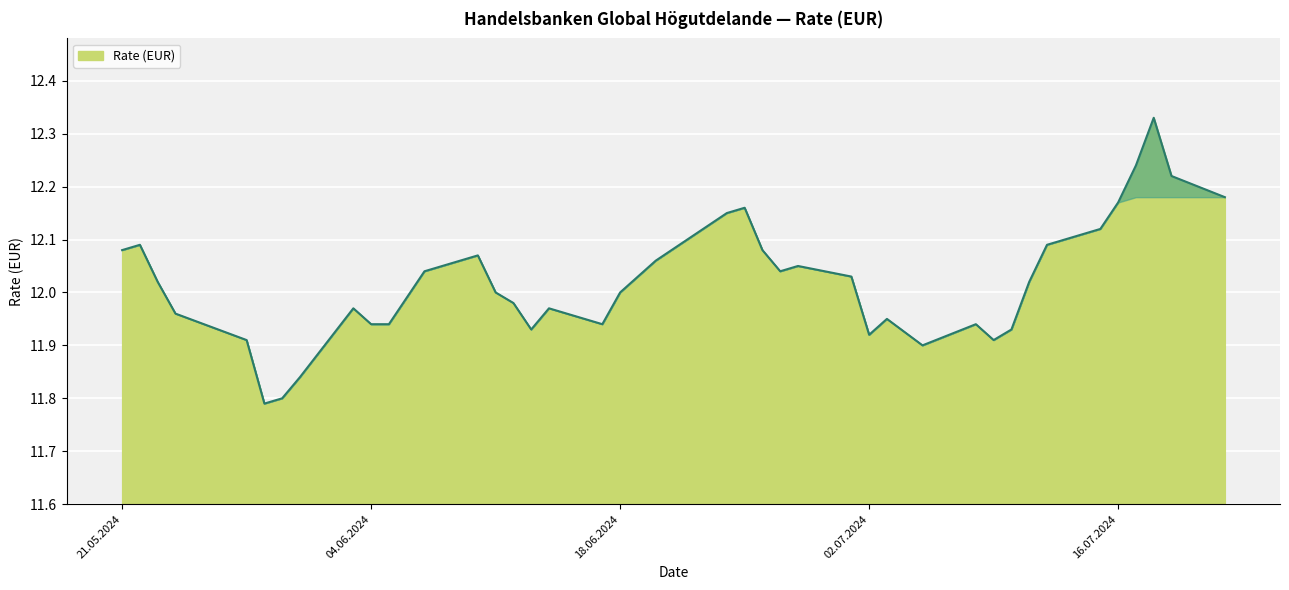

What is the difference between the maximum and minimum values?

0.5